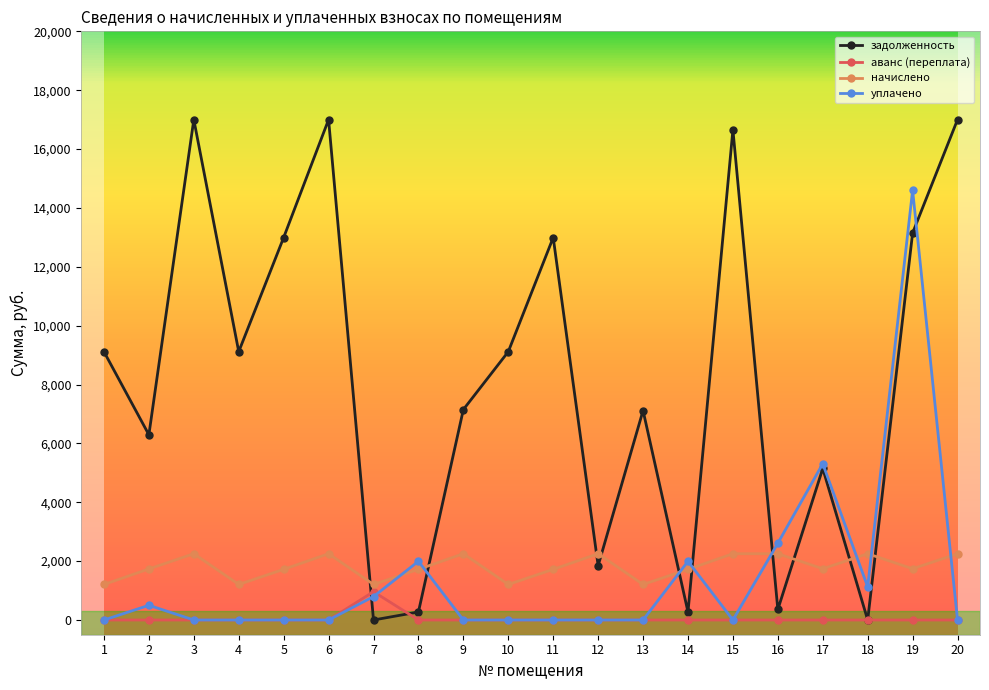

What value does the уплачено series have at 2?

500.0